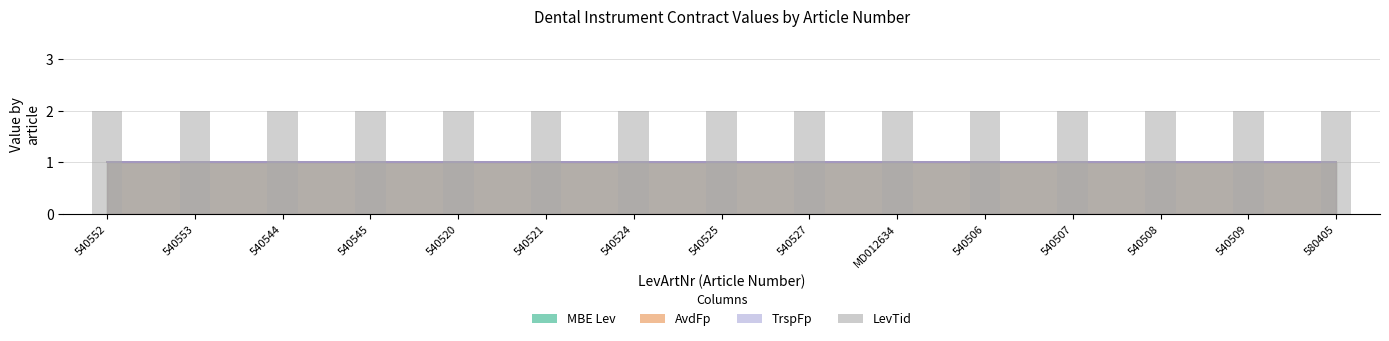

What are all the series names shown in the legend?

MBE Lev, AvdFp, TrspFp, LevTid